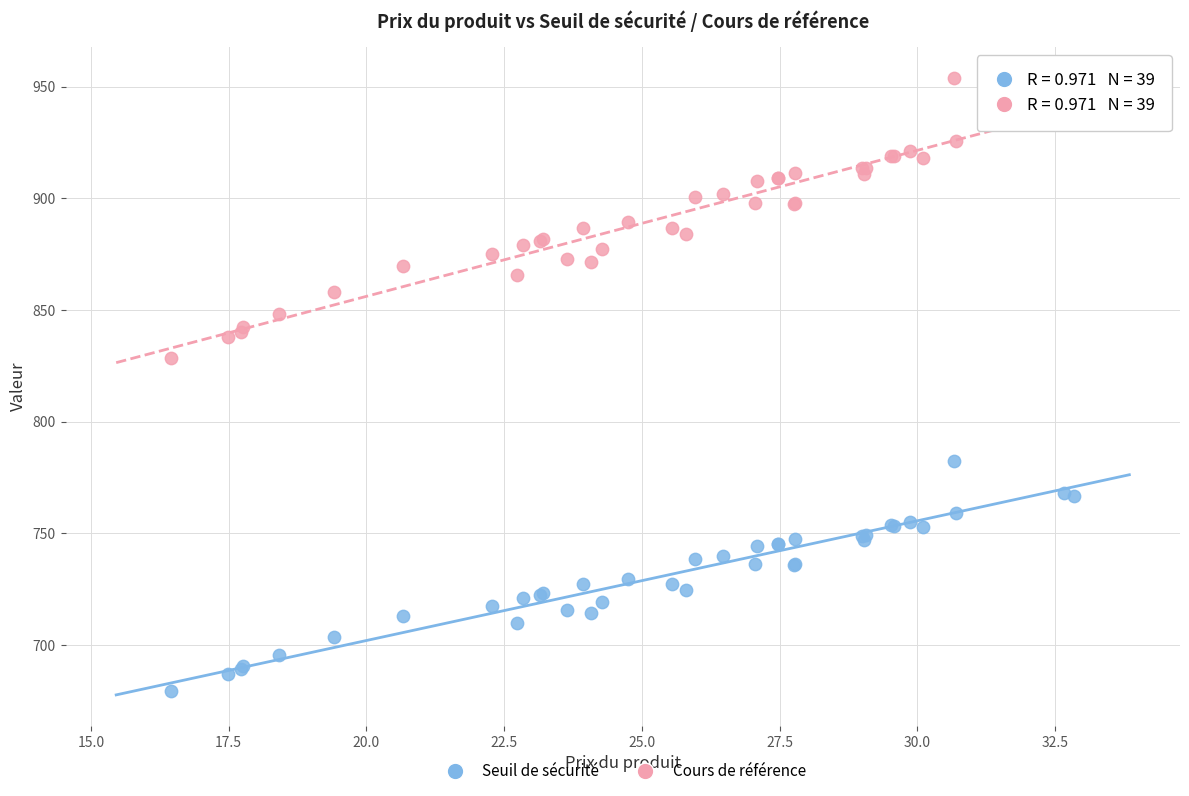

What are all the series names shown in the legend?

Seuil de sécurité, Cours de référence